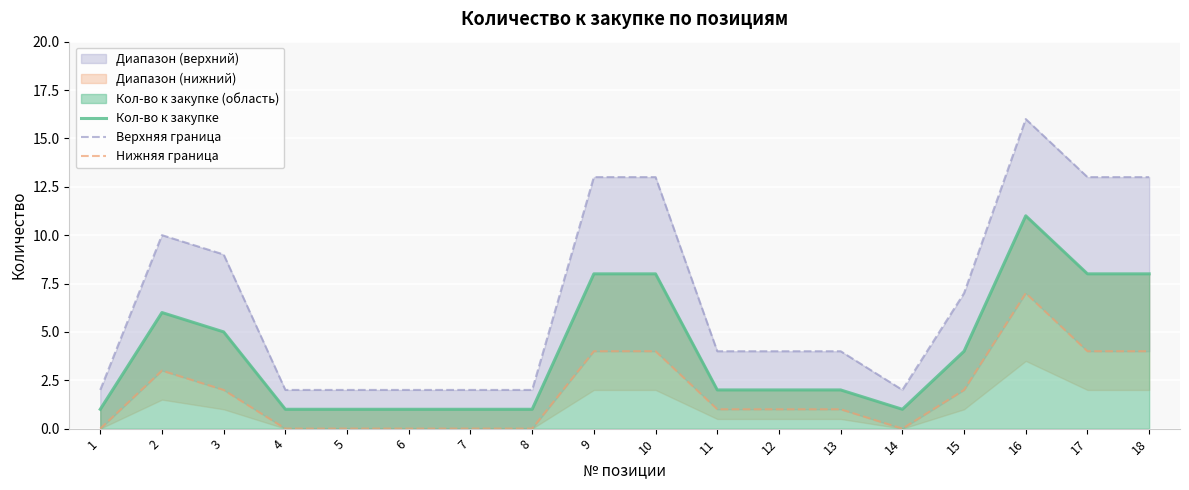

What is the difference between the maximum and minimum values in the Кол-во к закупке series?

10